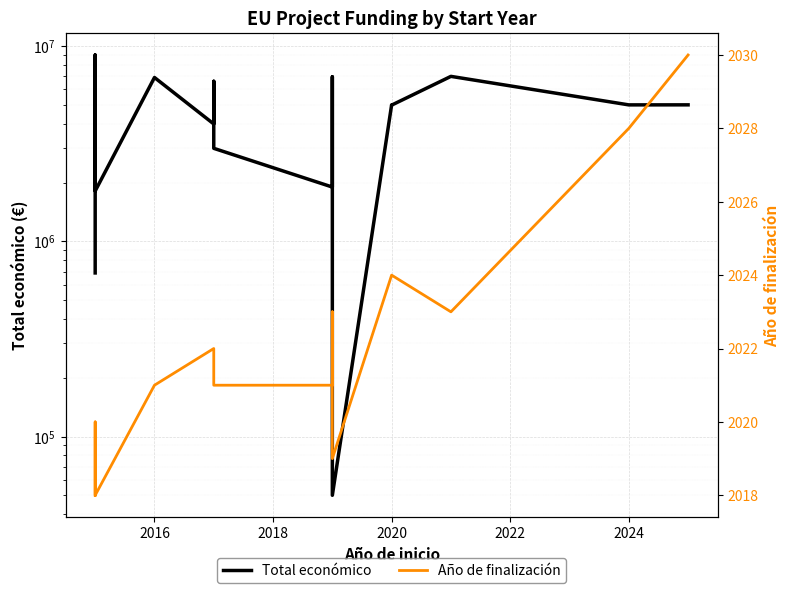

Is it true that Total económico equals 391623 at 2020?

False